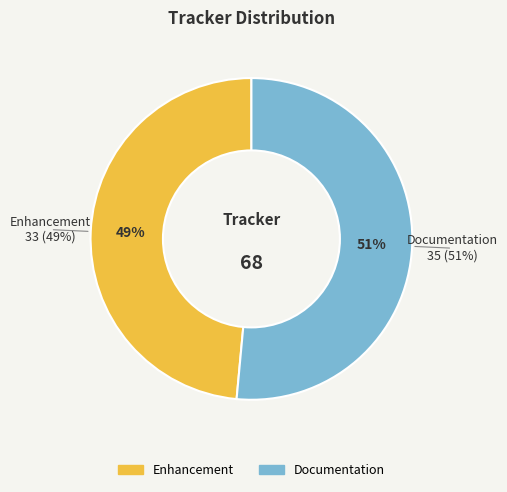

Is it true that Enhancement is 60% of the pie?

False